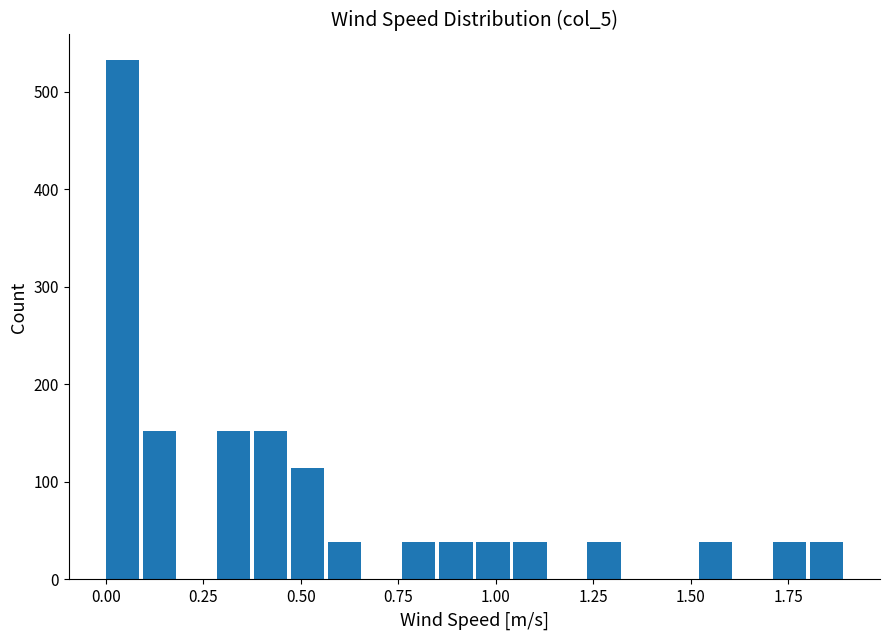

Read against the x-axis, roughly where is the centre of the tallest bar?

0.05